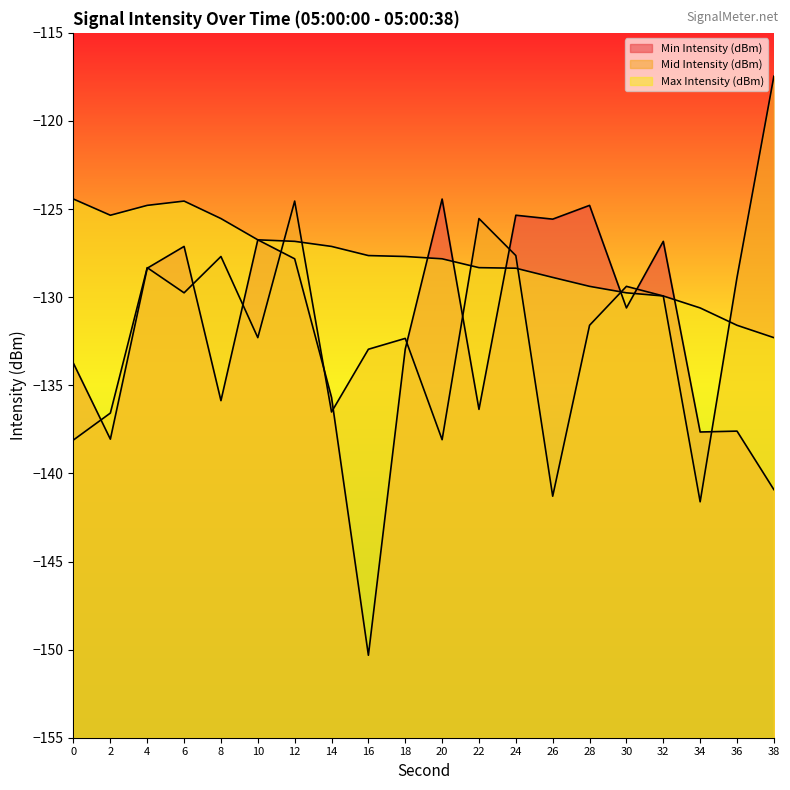

Reading left to right, extract all data points from this chart.

Min Intensity (dBm): -133.8	-138.1	-128.4	-127.1	-135.9	-126.7	-127.8	-135.7	-150.3	-132.9	-124.4	-136.4	-125.4	-125.6	-124.8	-130.6	-126.8	-137.7	-137.6	-140.9
Mid Intensity (dBm): -138.1	-136.6	-128.3	-129.8	-127.7	-132.3	-124.5	-136.5	-133.0	-132.3	-138.1	-125.5	-127.6	-141.3	-131.6	-129.4	-129.9	-141.6	-128.9	-117.5
Max Intensity (dBm): -124.4	-125.4	-124.8	-124.5	-125.5	-126.7	-126.8	-127.1	-127.6	-127.7	-127.8	-128.3	-128.4	-128.9	-129.4	-129.8	-129.9	-130.6	-131.6	-132.3